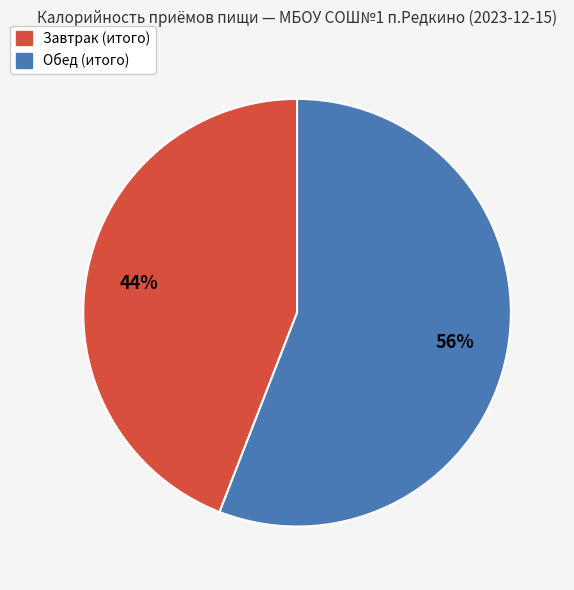

True or false: Обед (итого) accounts for 56% of the total.

True